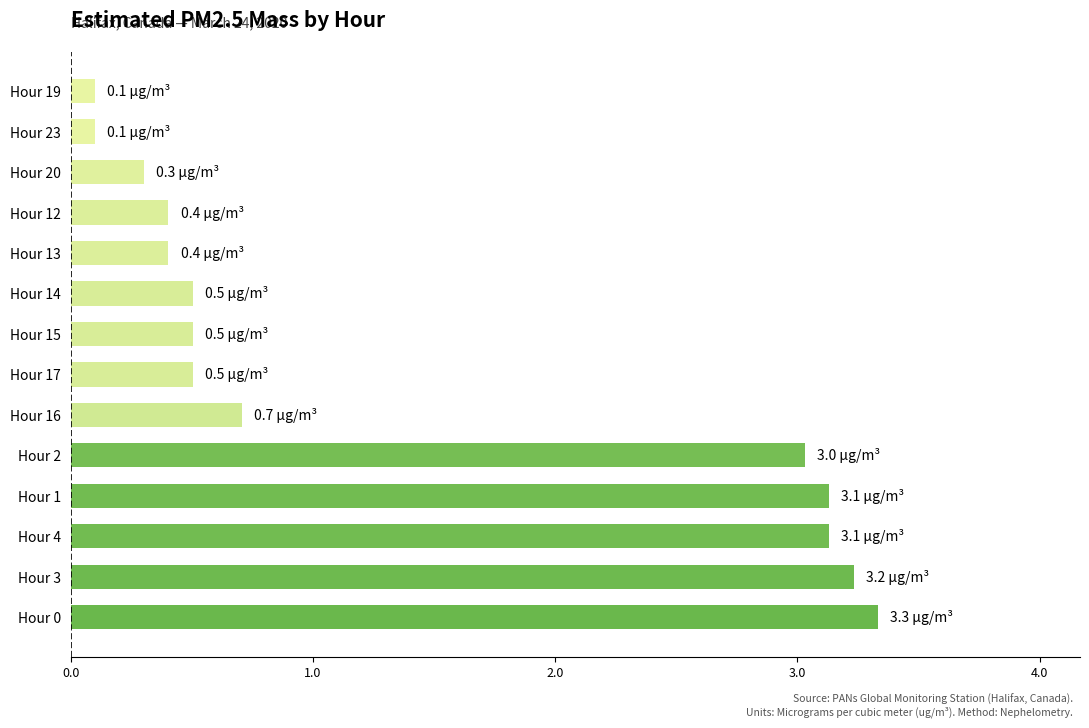

Does the chart contain any negative values?

No